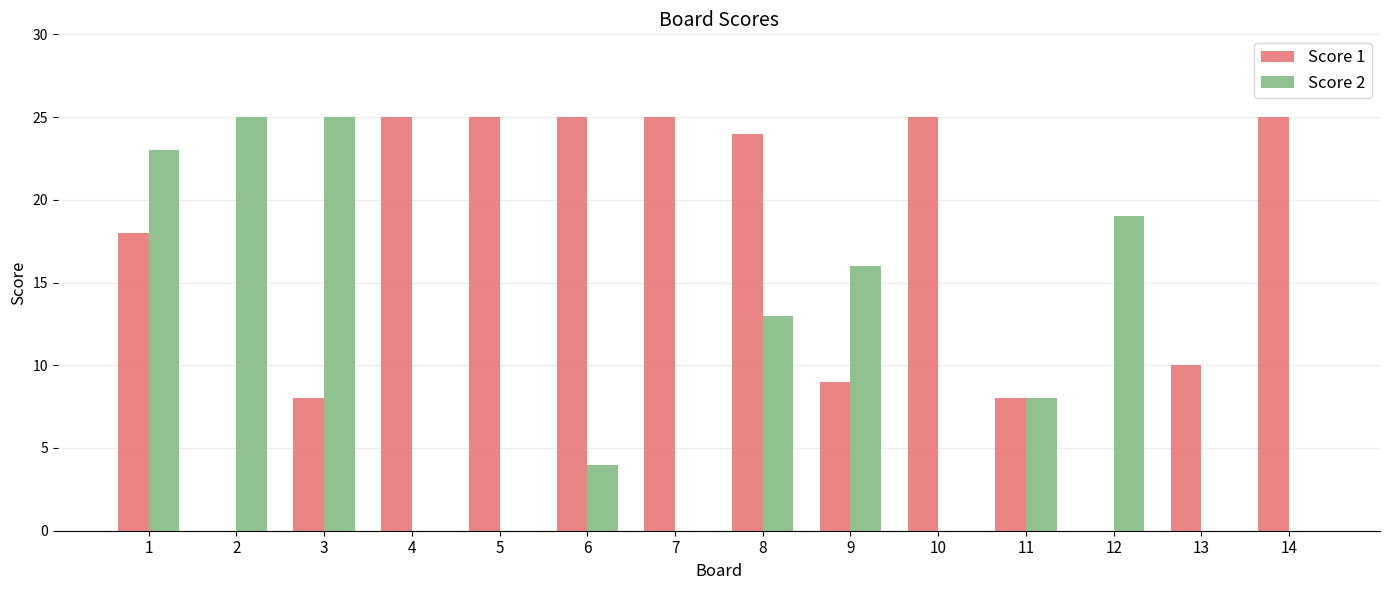

What is the sum of the Score 1 values at 7 and 8?

49